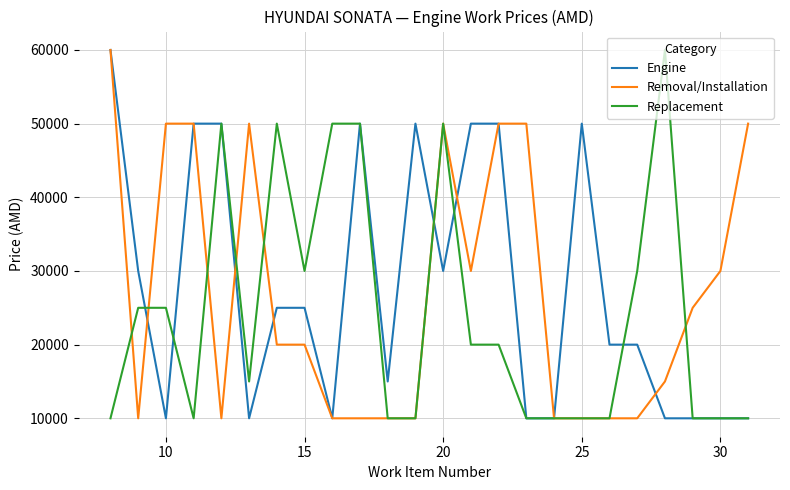

What is the maximum value for Engine?

60000